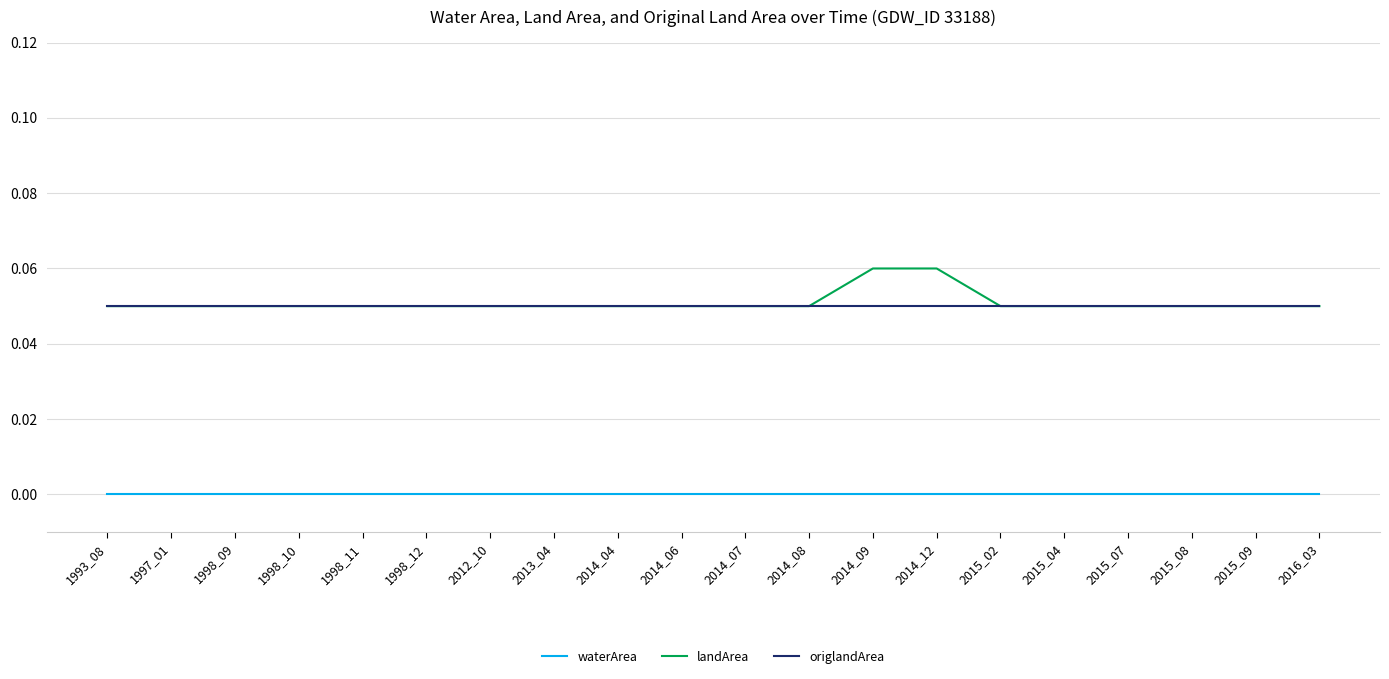

The waterArea series shows 0.0 at 2014_09. True or false?

True